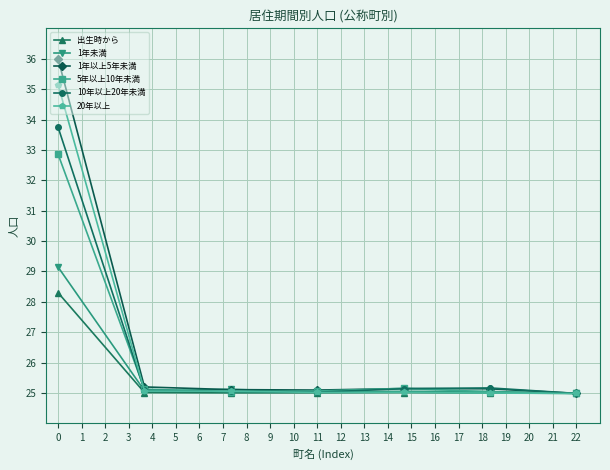

What is the value of the 出生時から point at the 7th from the left?

25.0